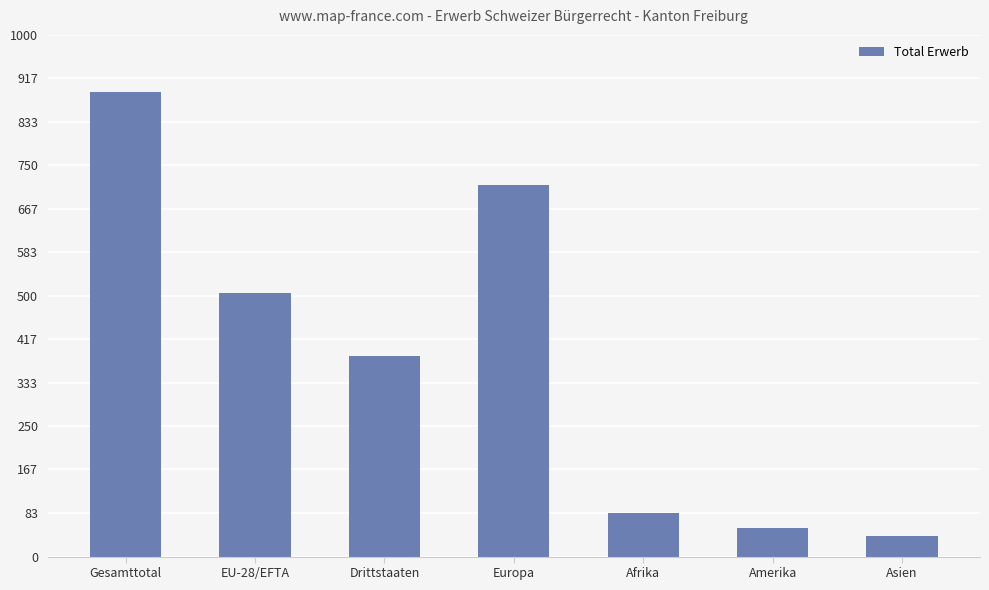

Which label corresponds to the smallest value in the chart?

Asien